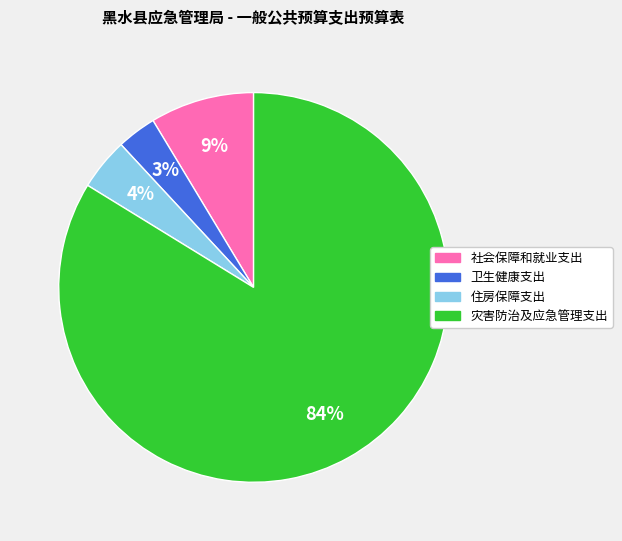

Do 社会保障和就业支出 and 住房保障支出 together represent more than half of the pie?

No